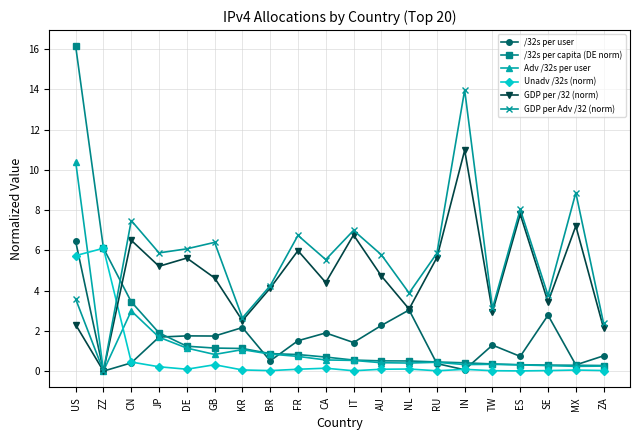

Which series has the widest spread of values?

/32s per capita (DE norm)